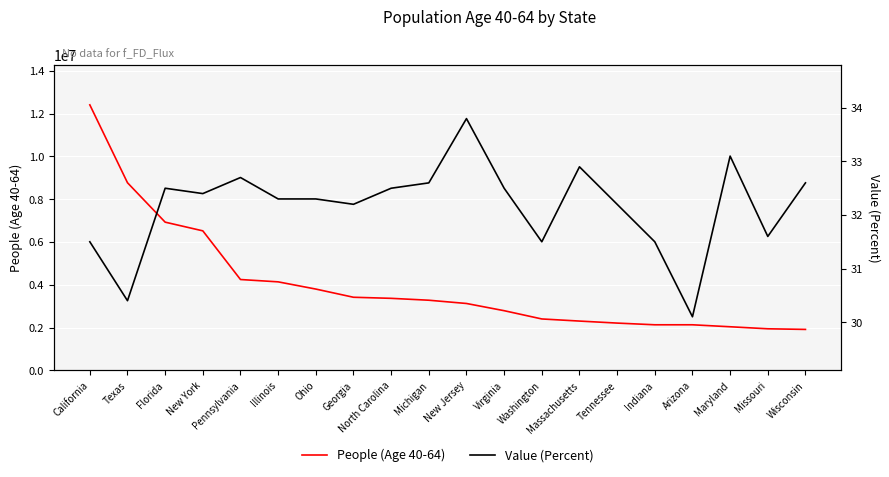

Which has a higher value, Virginia or Arizona?

Virginia